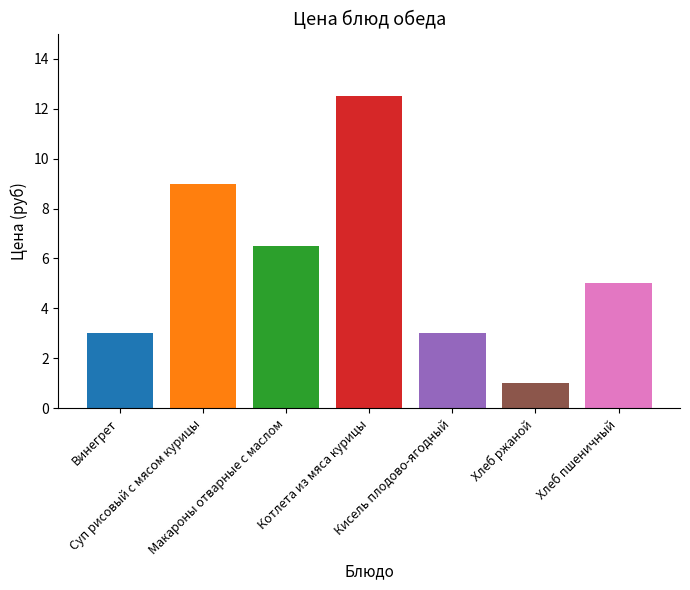

What is the label of the 1st bar from the left?

Винегрет